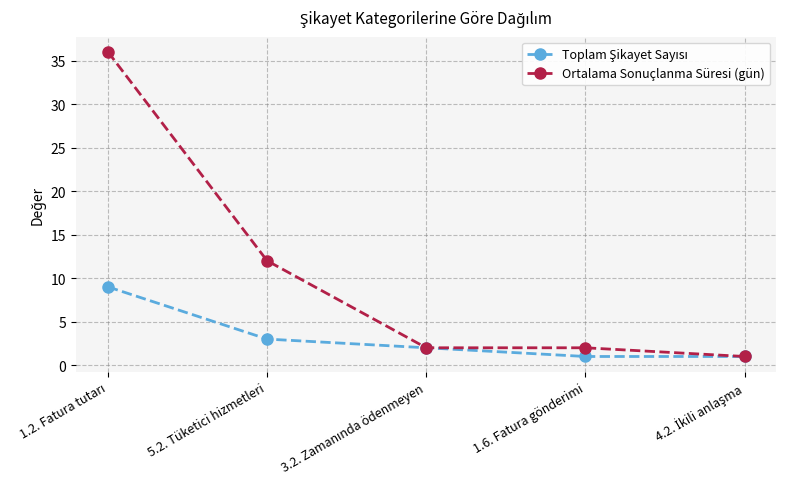

At how many categories does at least one series exceed 13?

1